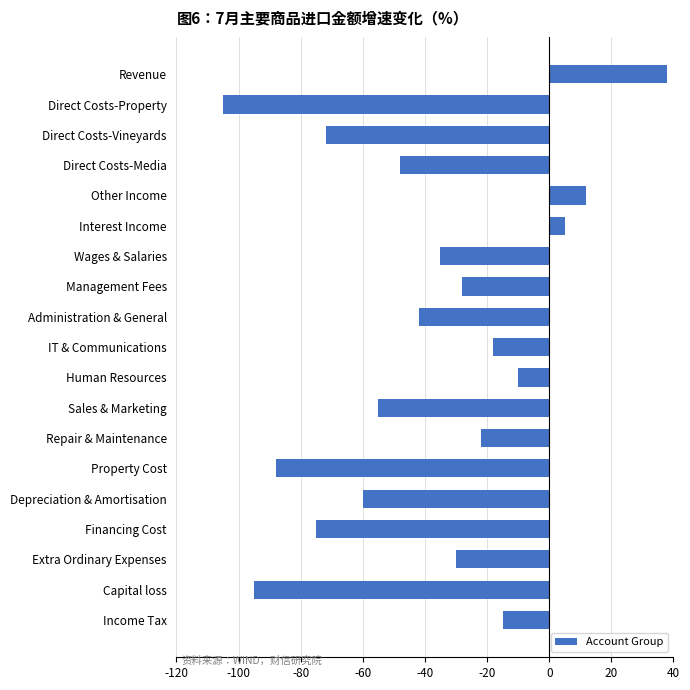

The value at Revenue is 25. True or false?

False